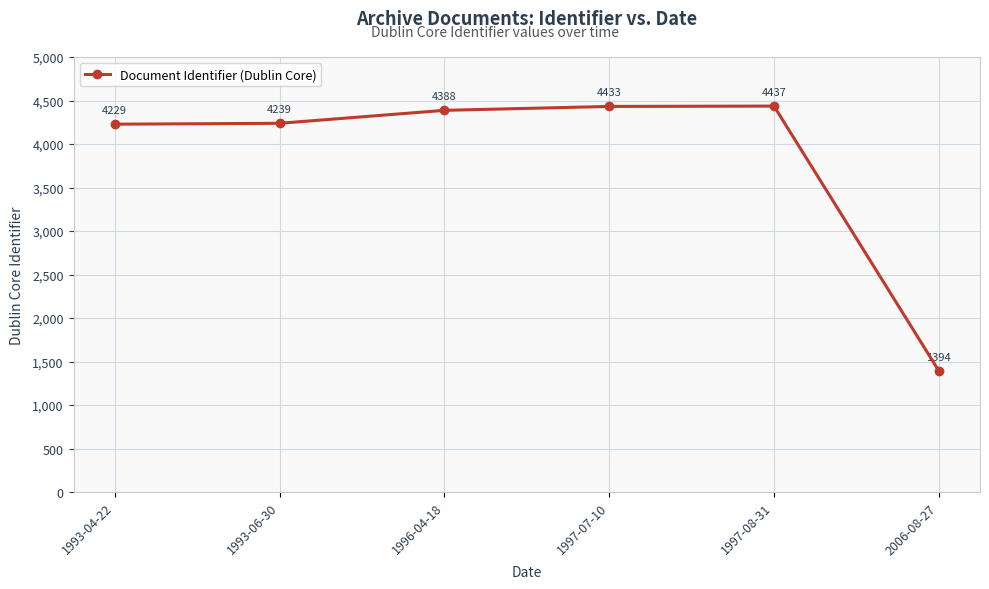

List the labels in order of value, largest first.

1997-08-31, 1997-07-10, 1996-04-18, 1993-06-30, 1993-04-22, 2006-08-27